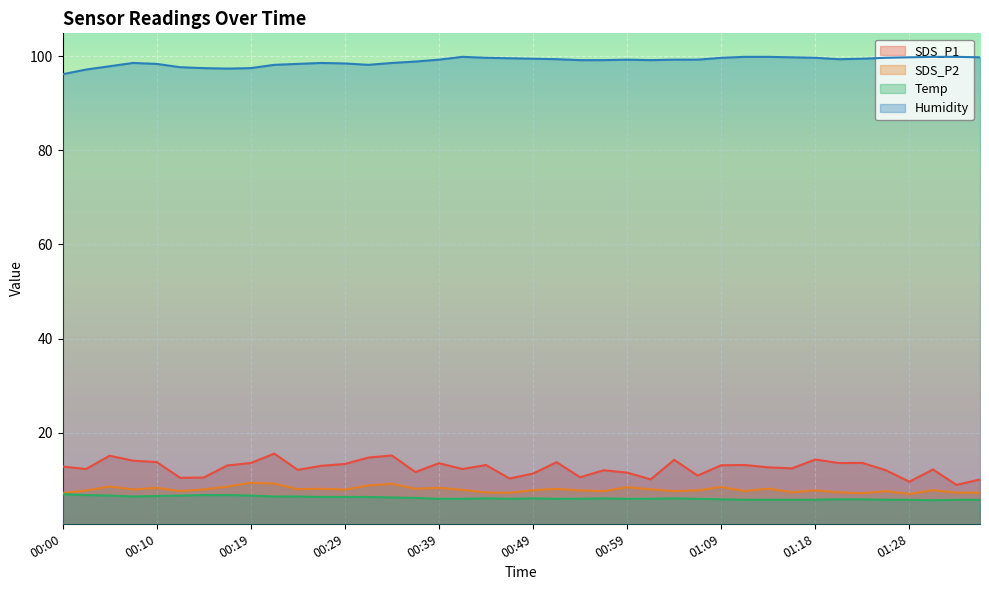

Which category has the highest value in the SDS_P1 series?

00:22